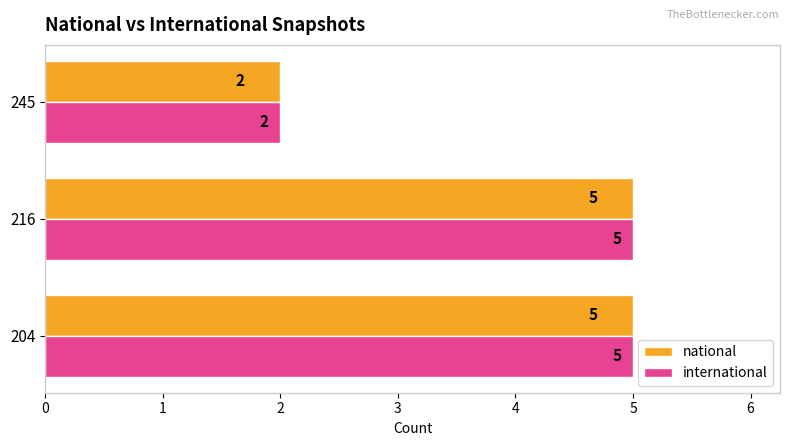

What is the sum of all international values?

12